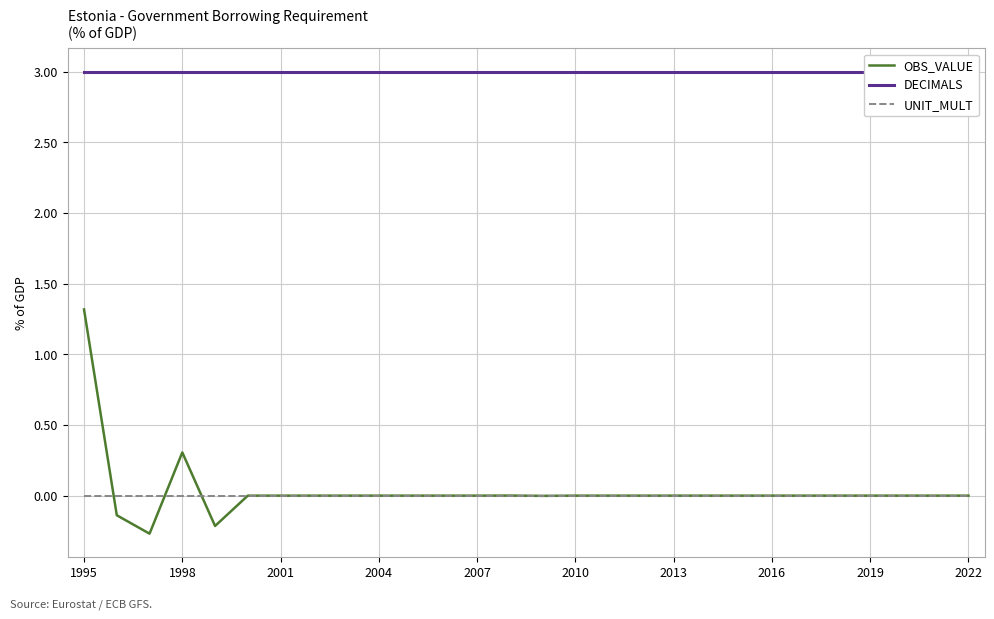

Is it true that OBS_VALUE equals -0.5 at 2022?

False